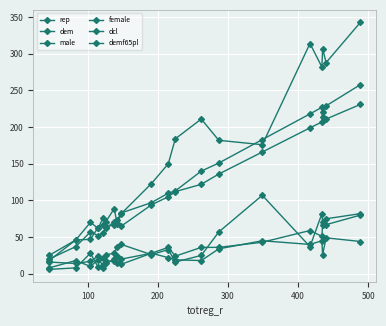

Where is the first local minimum for demf65pl?

400